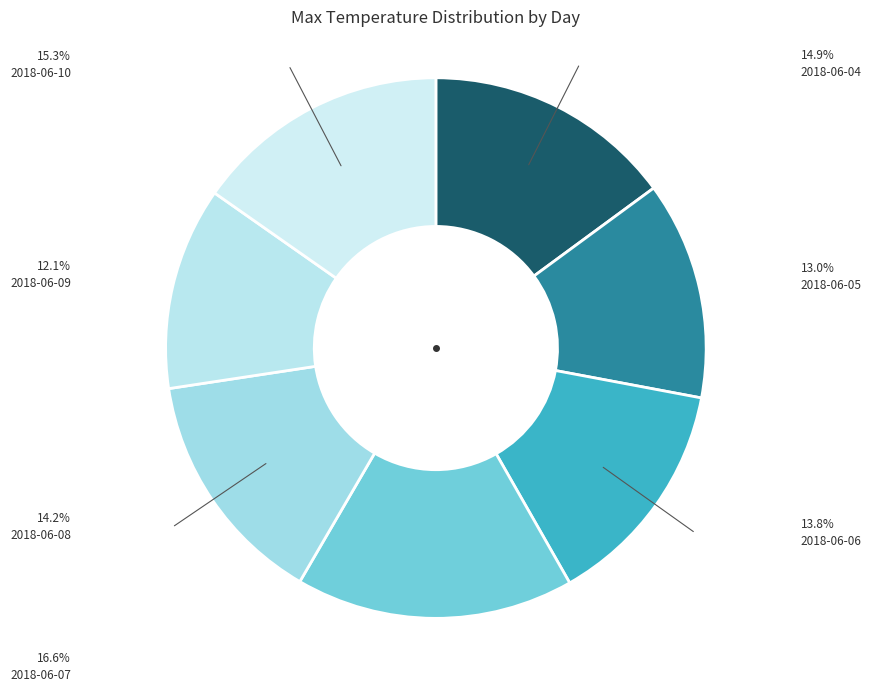

Count the number of slices in the pie.

7